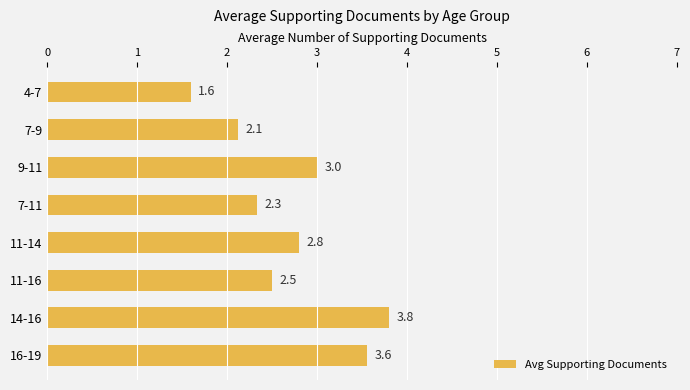

What is the sum of all values?

21.7